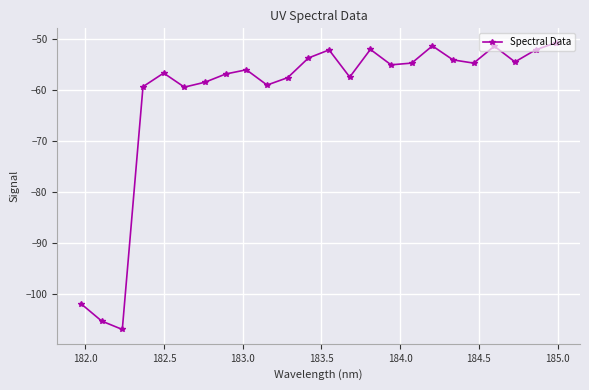

How many interior local valleys (lower than both neighbors) does the data have?

7